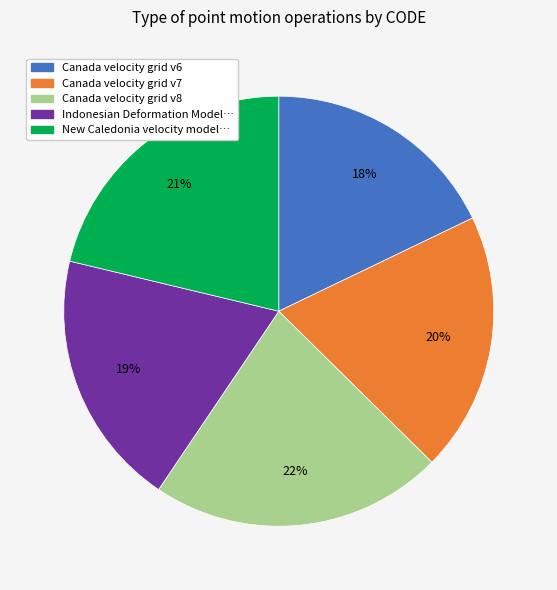

Is there any slice that represents more than half of the pie?

No